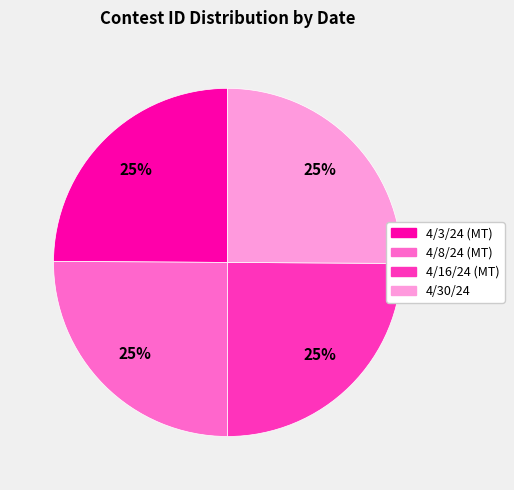

Is there any slice that represents more than half of the pie?

No